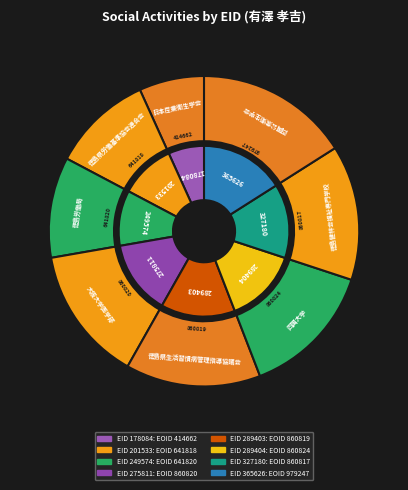

Does any single category account for the majority?

No